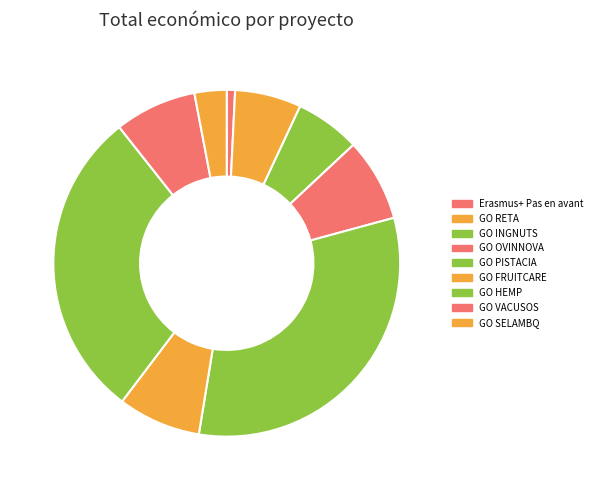

Does any single category account for the majority?

No